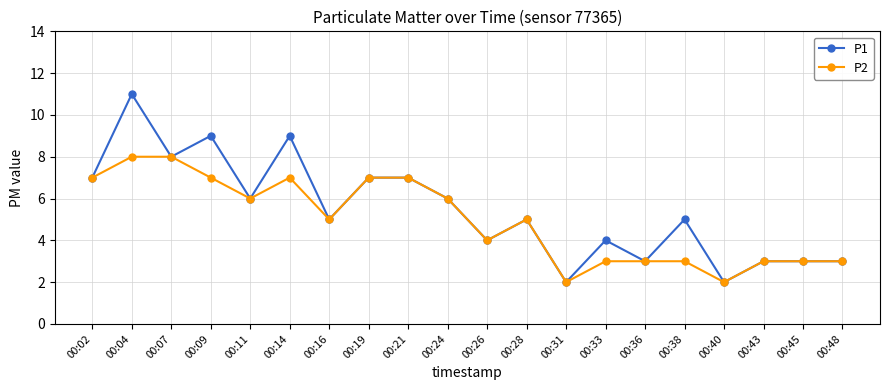

What is the value of the P1 point at the 19th from the left?

3